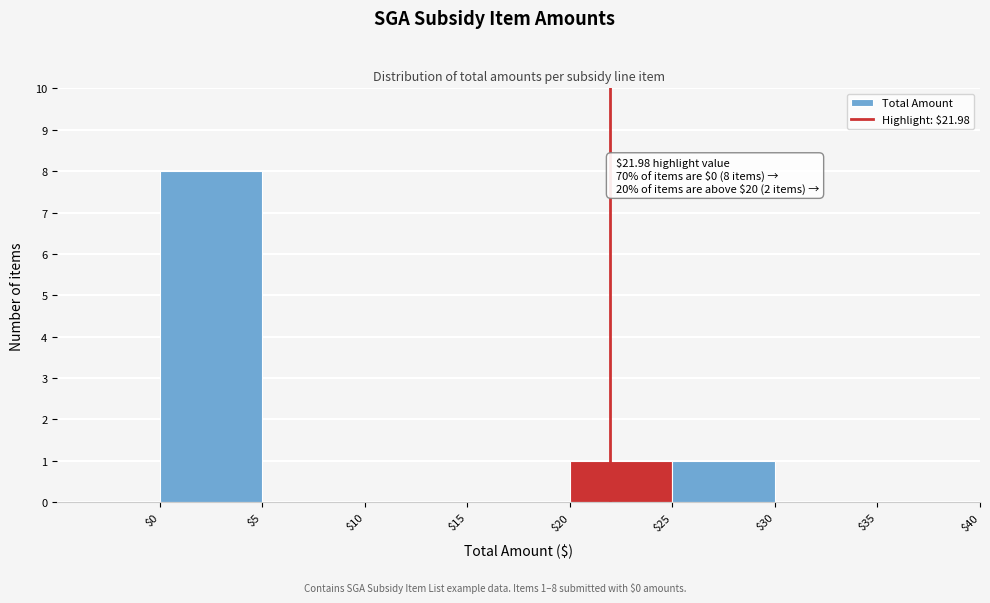

Which range on the x-axis has the tallest bar?

0 to 5